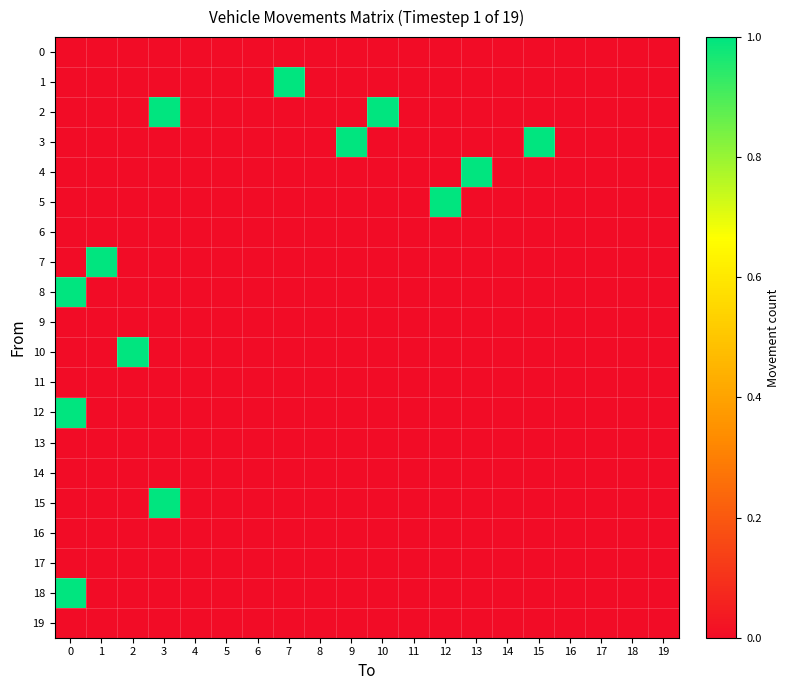

What is the total value across all series at 7?

1